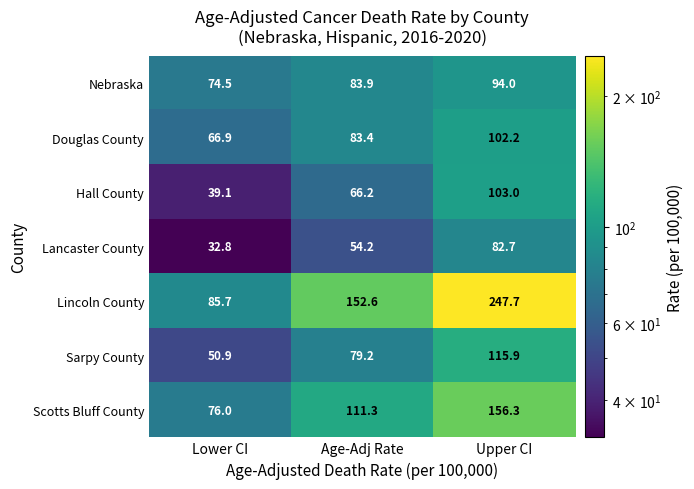

Which label corresponds to the largest value in the chart?

Upper CI